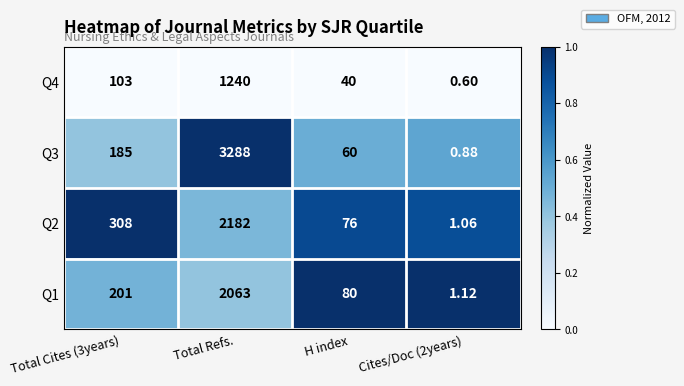

At which label does Q3 reach its peak?

Total Refs.